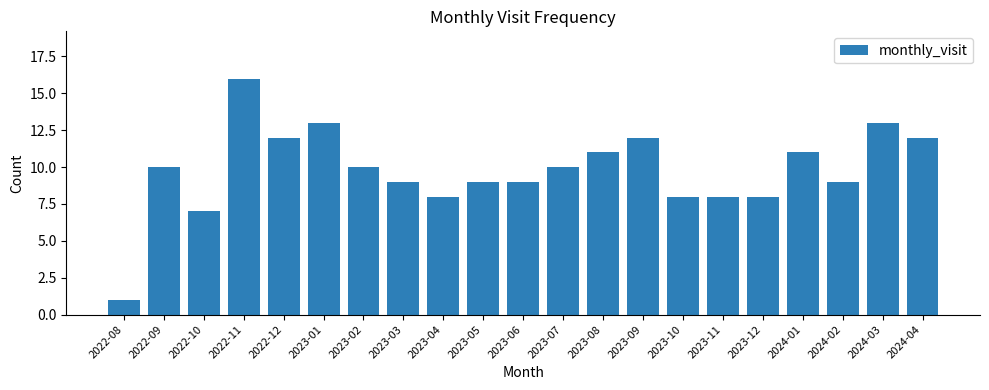

What is the difference between the maximum and minimum values?

15